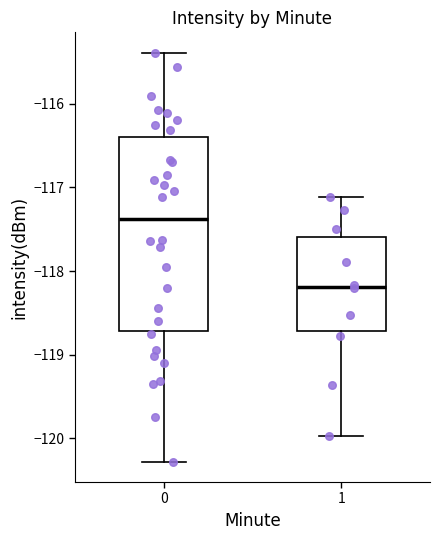

Comparing the boxes themselves (not the whiskers), which one is the tallest?

0